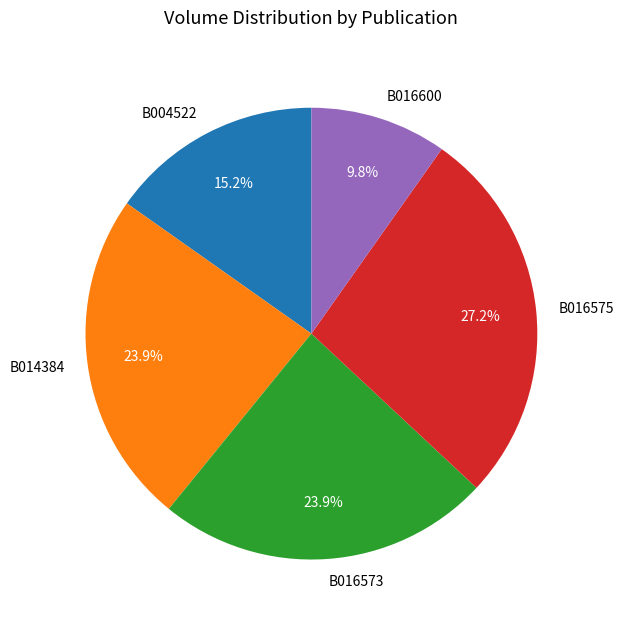

The B016575 slice represents 27% of the pie. True or false?

True